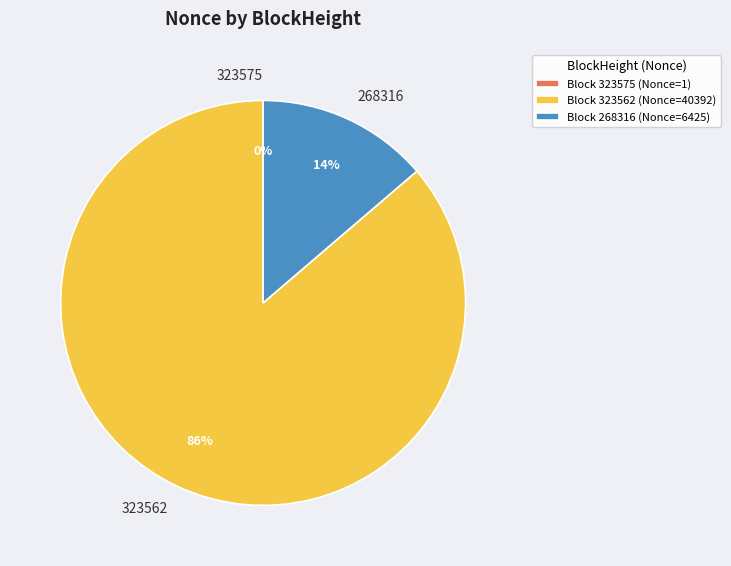

What percentage is the 268316 slice, to the nearest percent?

14%